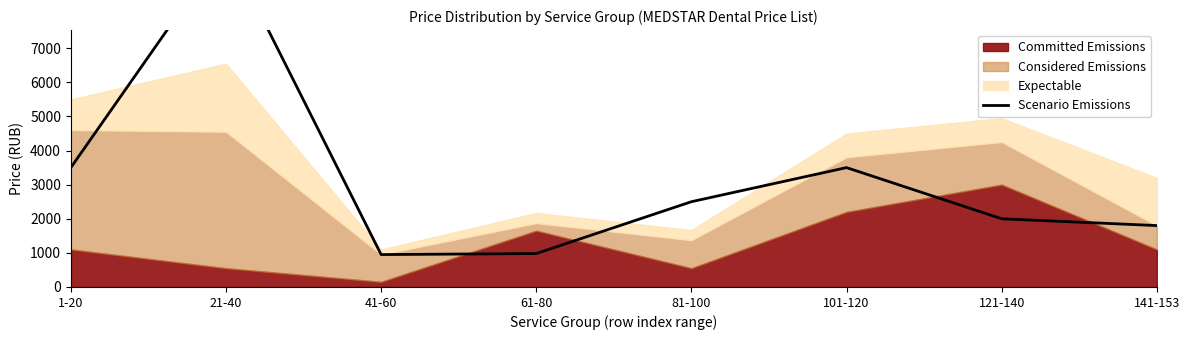

How many lines are shown in the chart?

1